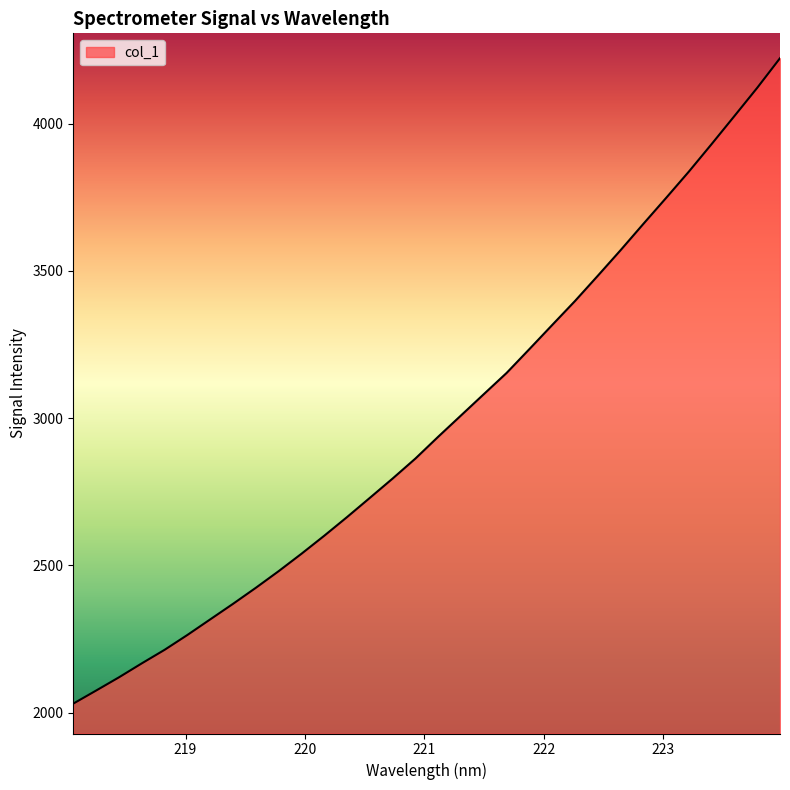

What is the average value?

2980.7